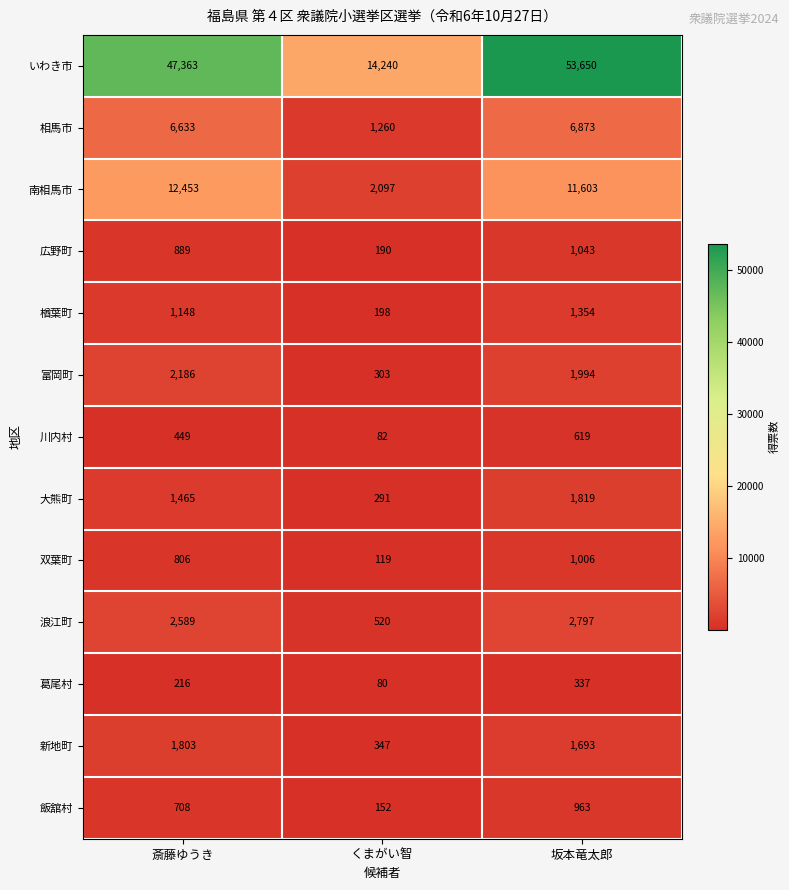

The value of いわき市 at くまがい智 is 20330. True or false?

False